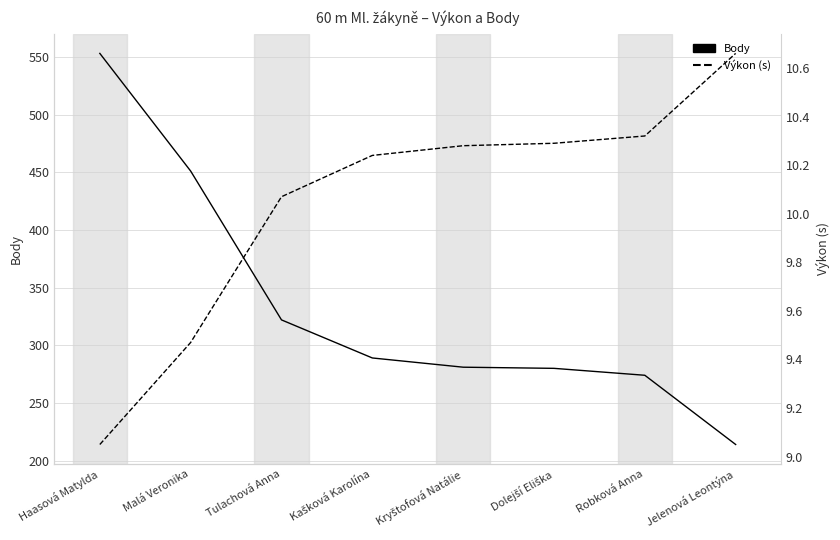

What is the difference between the Výkon (s) values at Tulachová Anna and Kryštofová Natálie?

0.2